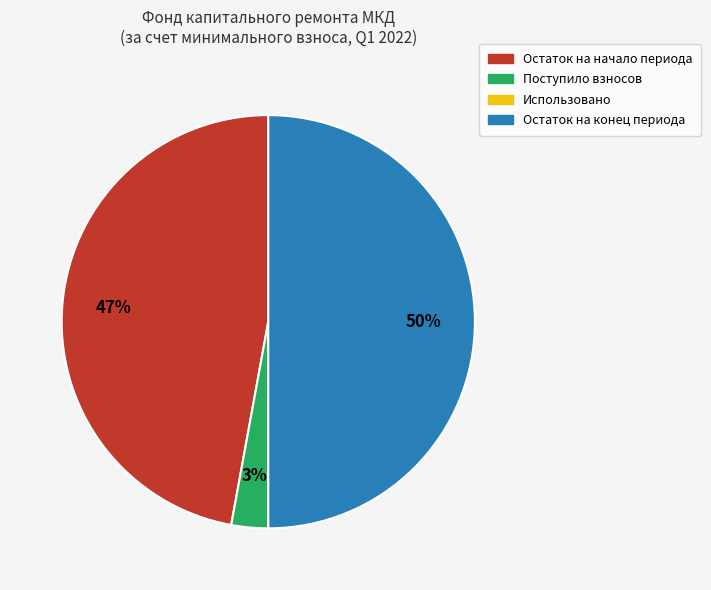

Which slice is the largest?

Остаток на конец периода